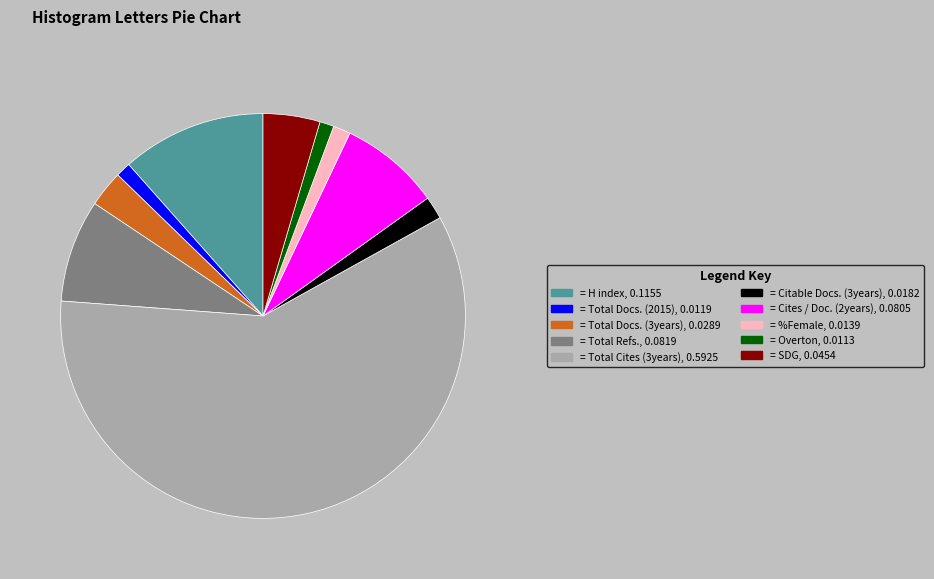

Is it true that = Total Cites (3years), 0.5925 is 73% of the pie?

False